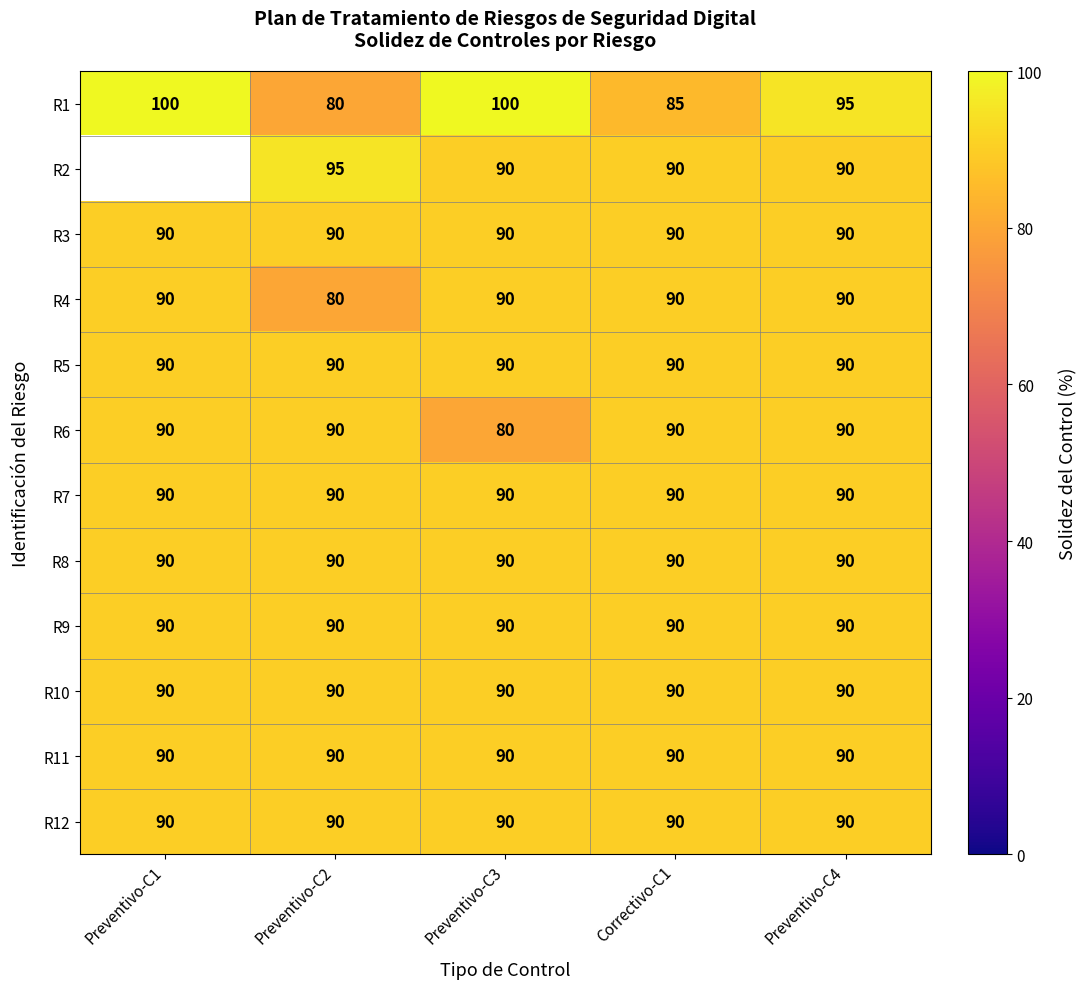

Read the R11 value at Correctivo-C1.

90